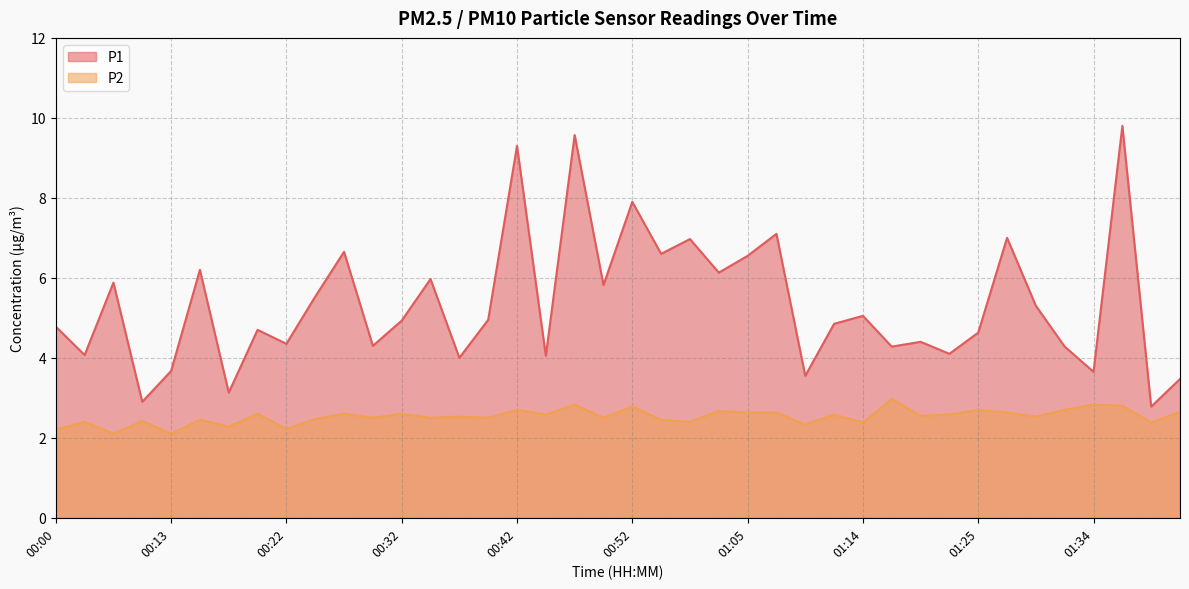

True or false: P1 and P2 cross at least once.

False